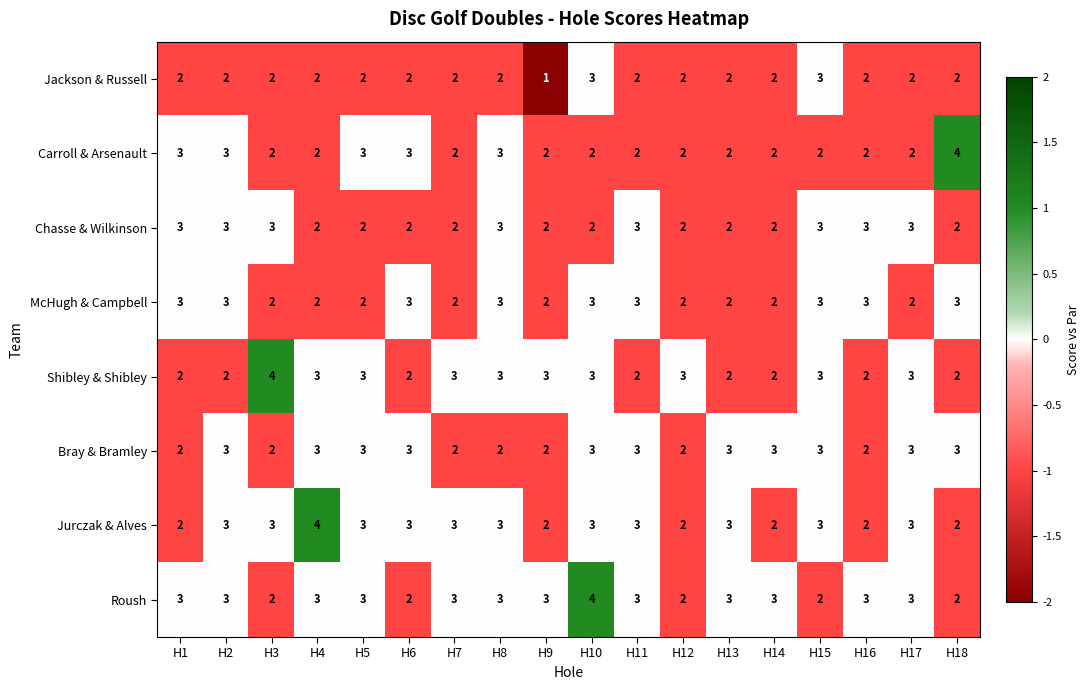

How many values in the Carroll & Arsenault series exceed 2?

6